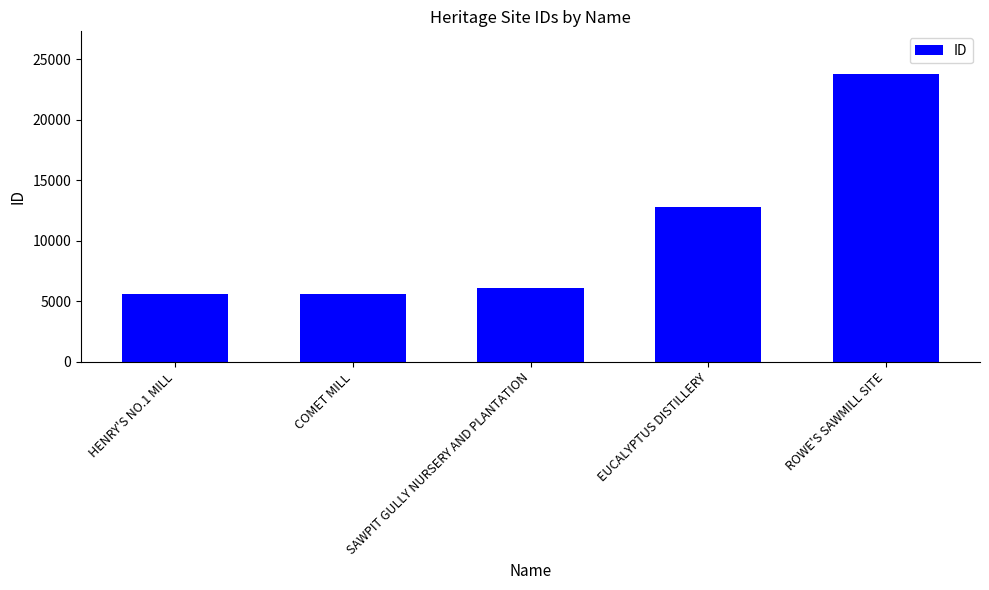

What is the difference between the values at EUCALYPTUS DISTILLERY and COMET MILL?

7207